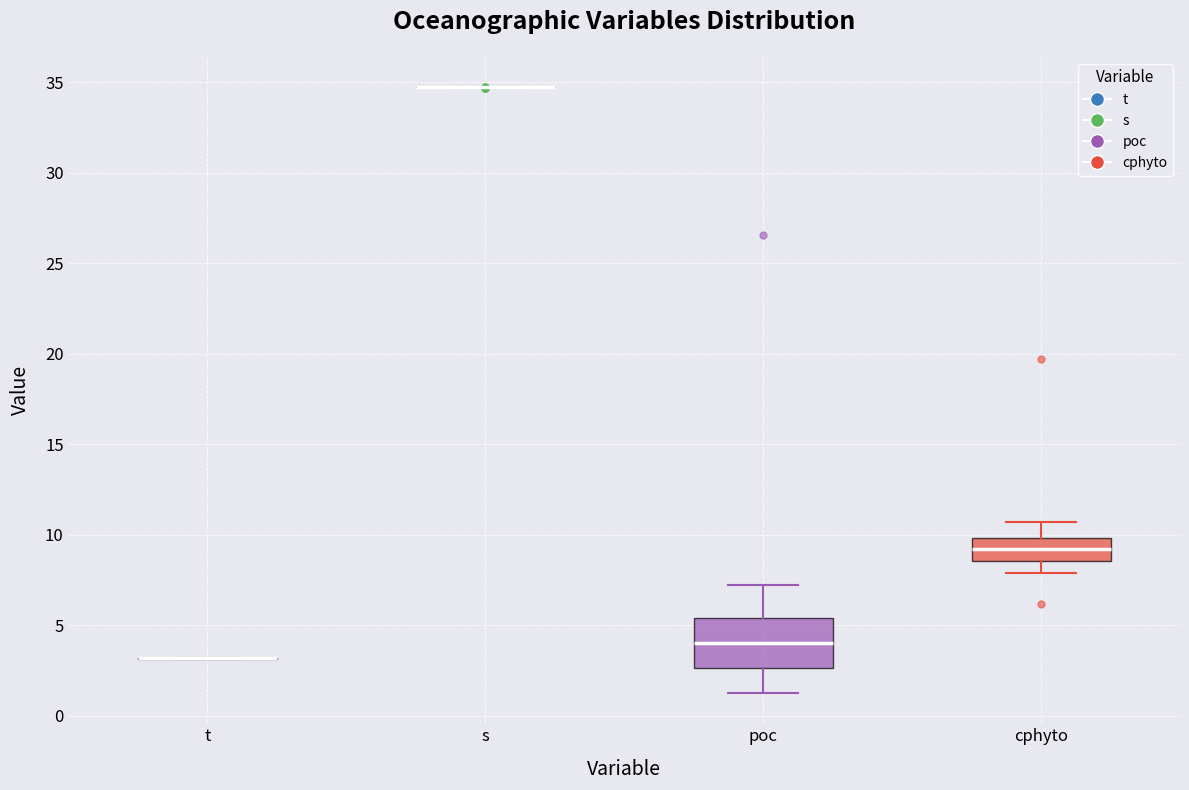

Comparing the boxes themselves (not the whiskers), which one is the tallest?

poc